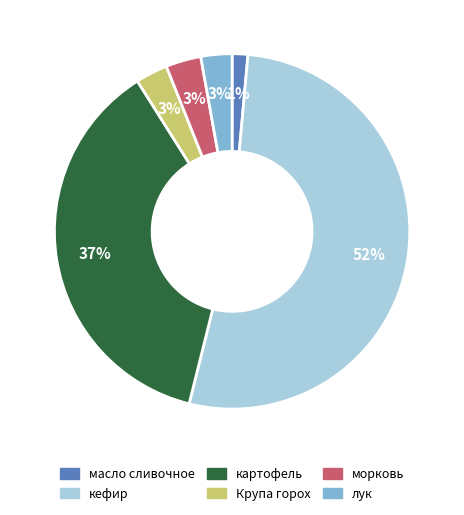

The масло сливочное slice represents 1% of the pie. True or false?

True